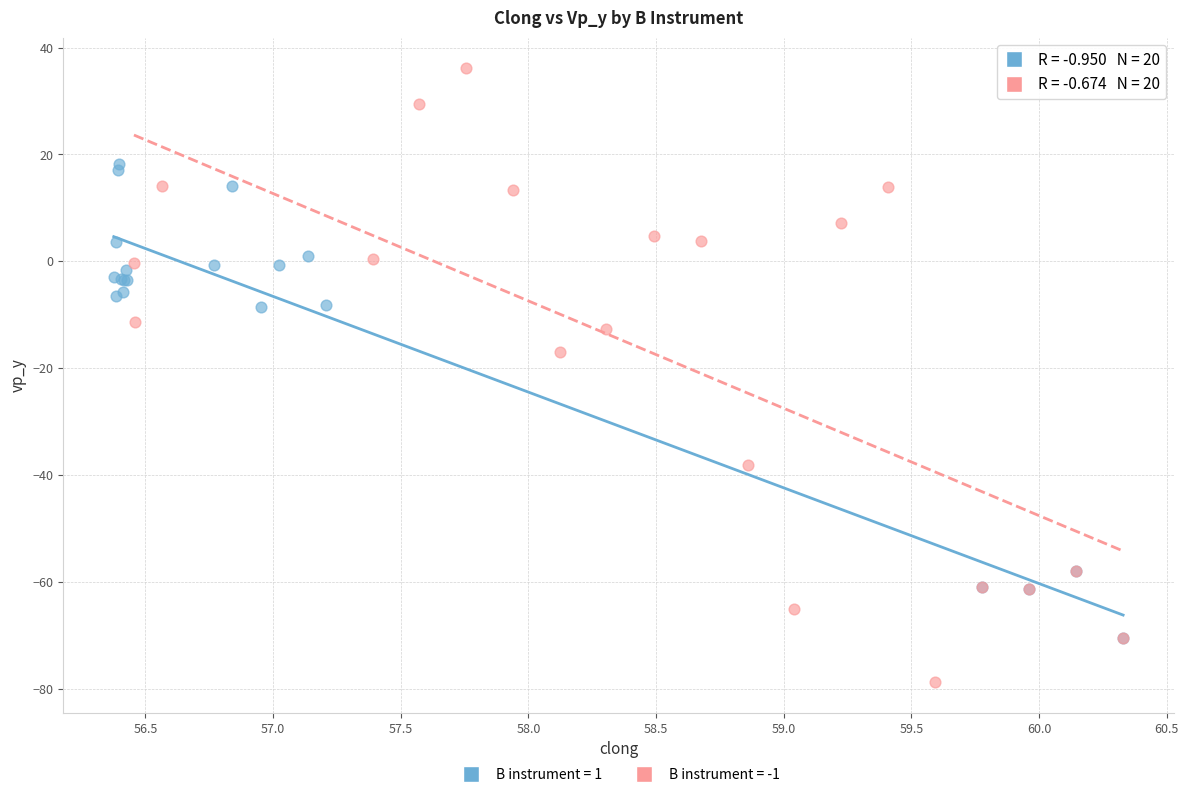

Which series reaches the maximum Y coordinate?

B instrument = -1